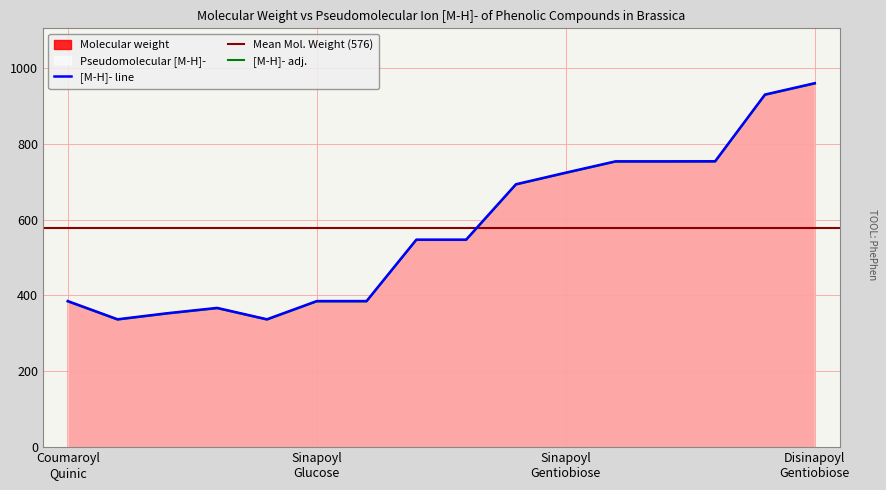

The Molecular weight series shows 928.4 at 930. True or false?

True